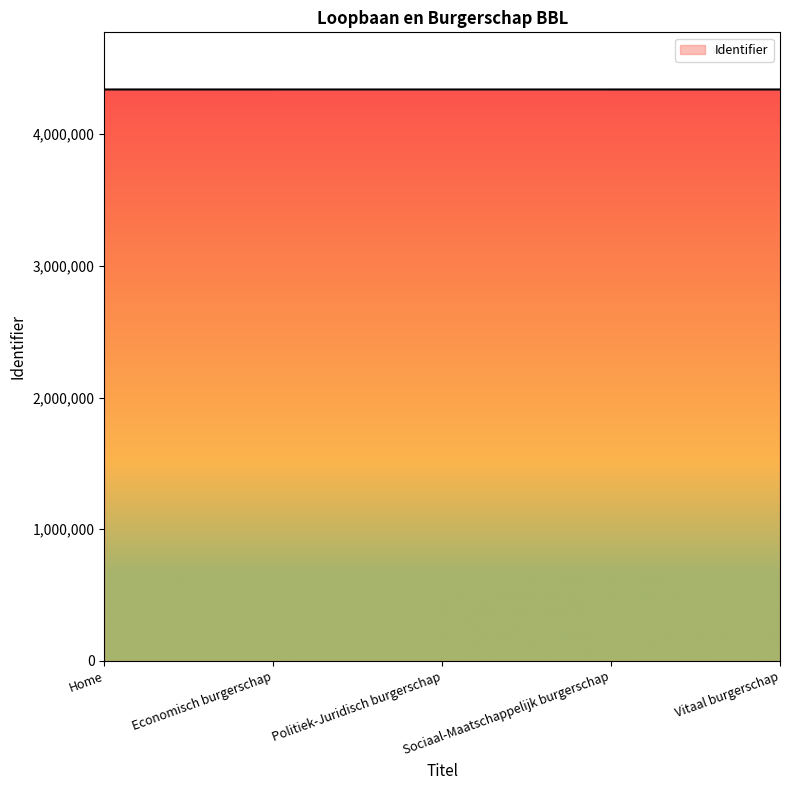

What is the smallest value displayed?

4340296